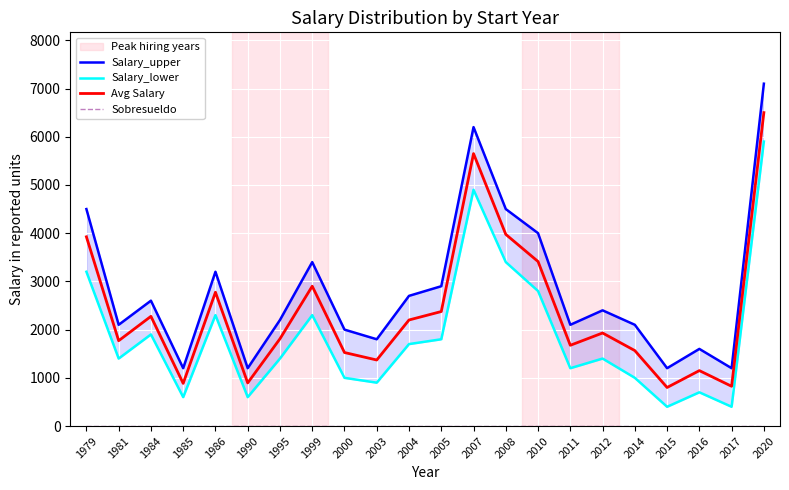

What is the difference between the Salary_upper values at 2003 and 2015?

600